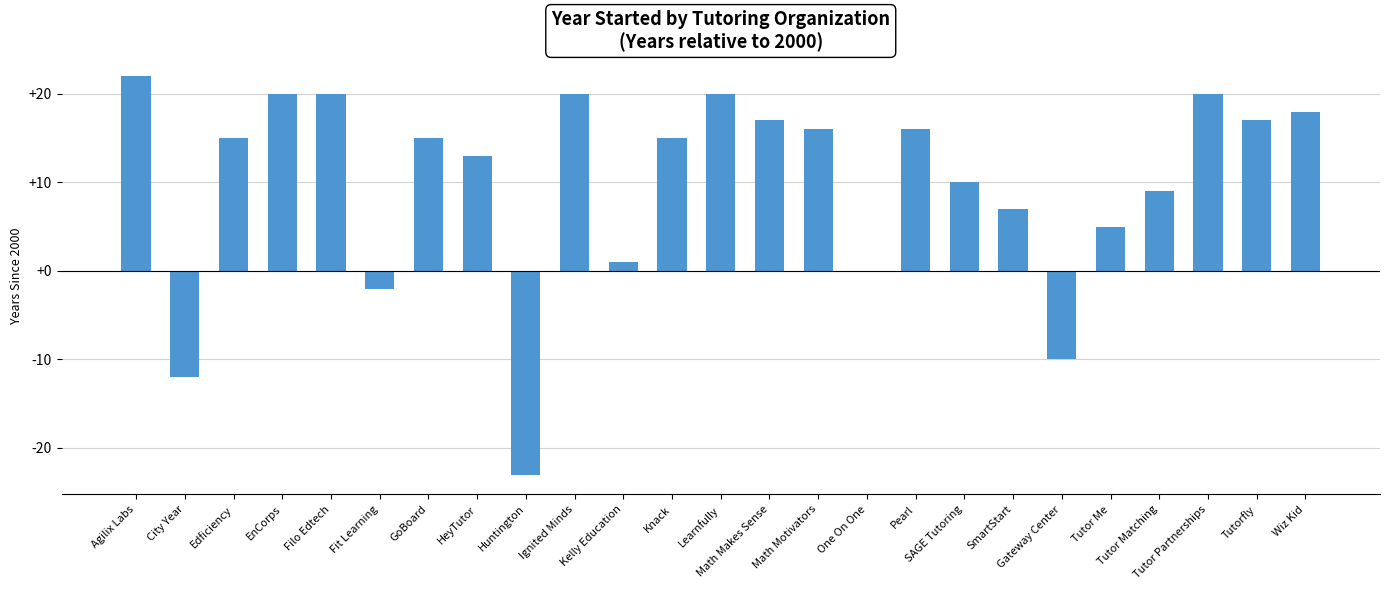

Approximately how many times larger is the value at Agilix Labs compared to SmartStart?

3.1